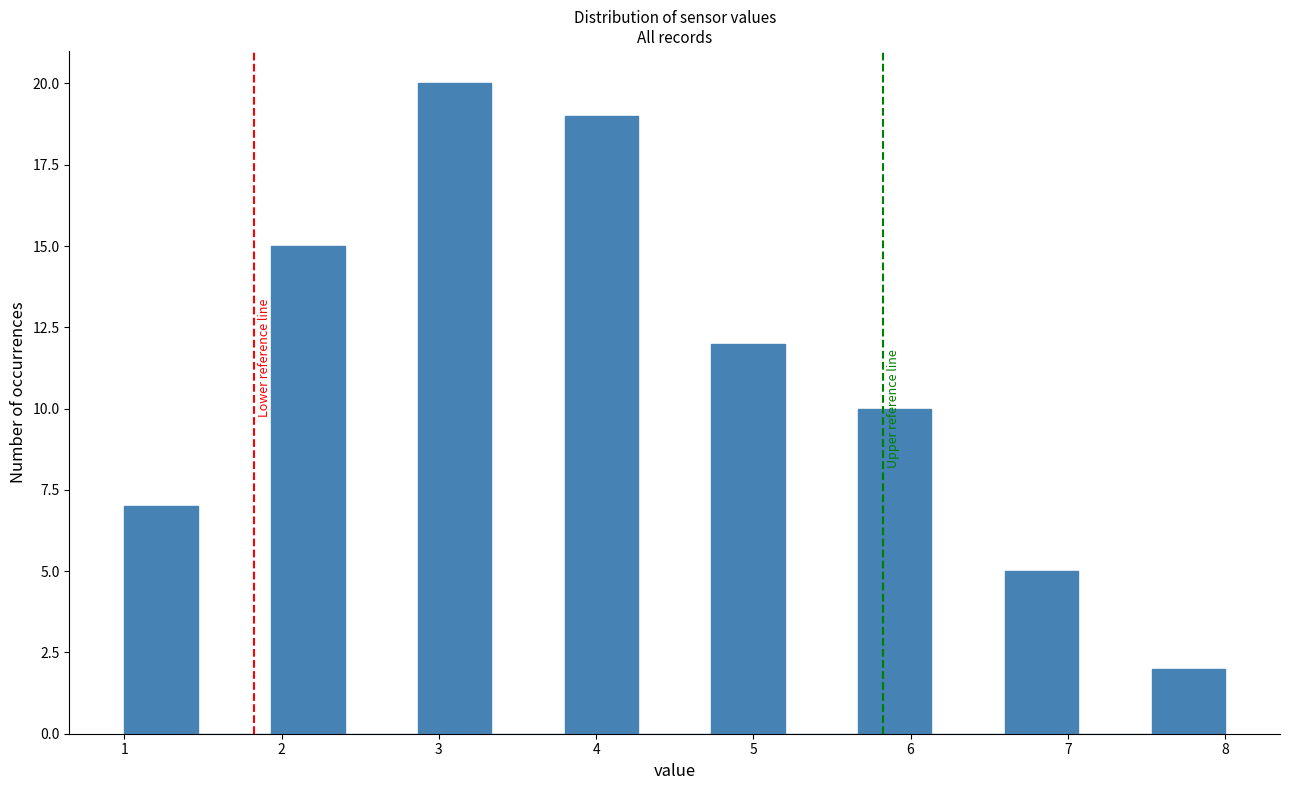

Reading left to right, list every bar in this chart as the range it spans on the x-axis followed by its height. Neither the bar edges nor the heights are printed on the chart, so give them approximately, as read against the axes.

1.0 to 1.5: 7
1.5 to 1.9: 0
1.9 to 2.4: 15
2.4 to 2.9: 0
2.9 to 3.3: 20
3.3 to 3.8: 0
3.8 to 4.3: 19
4.3 to 4.7: 0
4.7 to 5.2: 12
5.2 to 5.7: 0
5.7 to 6.1: 10
6.1 to 6.6: 0
6.6 to 7.1: 5
7.1 to 7.5: 0
7.5 to 8.0: 2